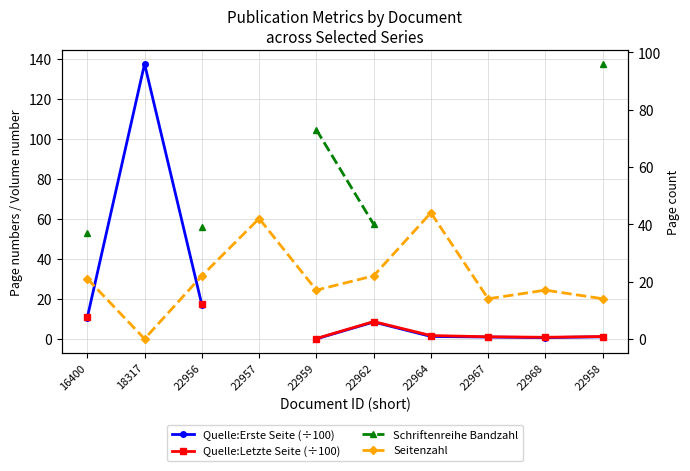

Count the number of categories in the chart.

10